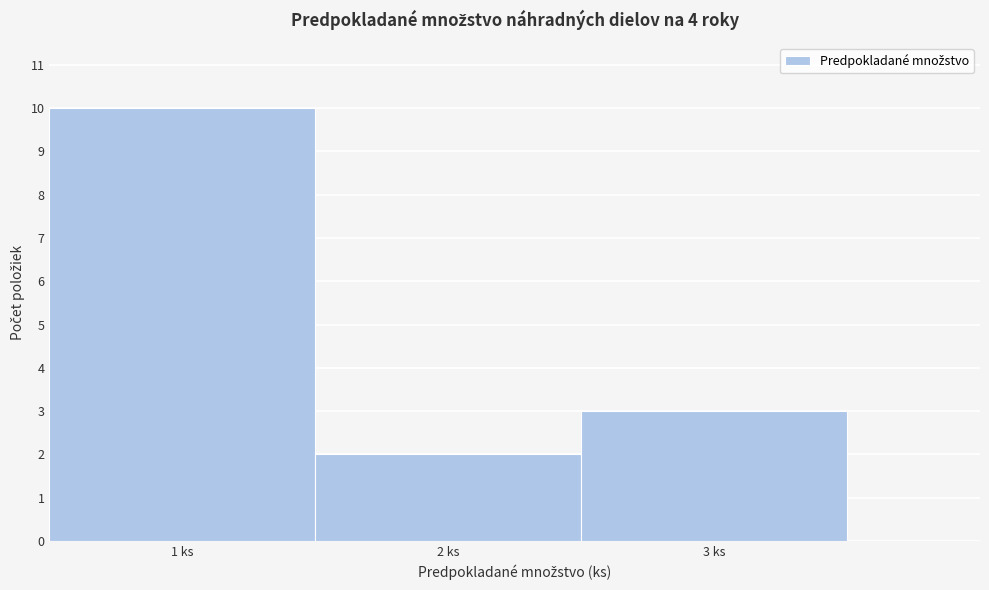

Reading left to right, transcribe this chart: for each bar, give the range it covers on the x-axis and its height. The values are not printed on the chart, so give them approximately, as read against the axis.

0.5 to 1.5: 10
1.5 to 2.5: 2
2.5 to 3.5: 3